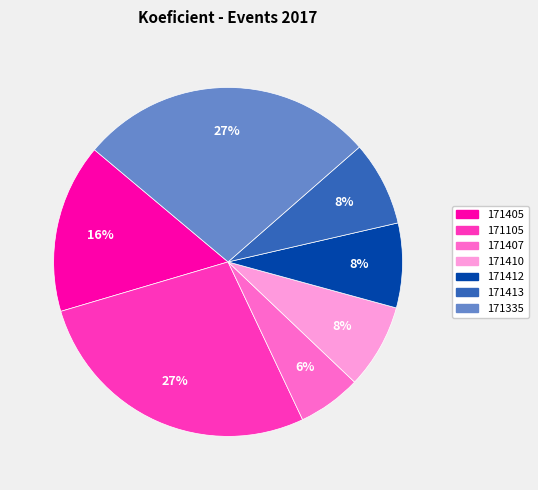

Do 171407 and 171413 together represent more than half of the pie?

No